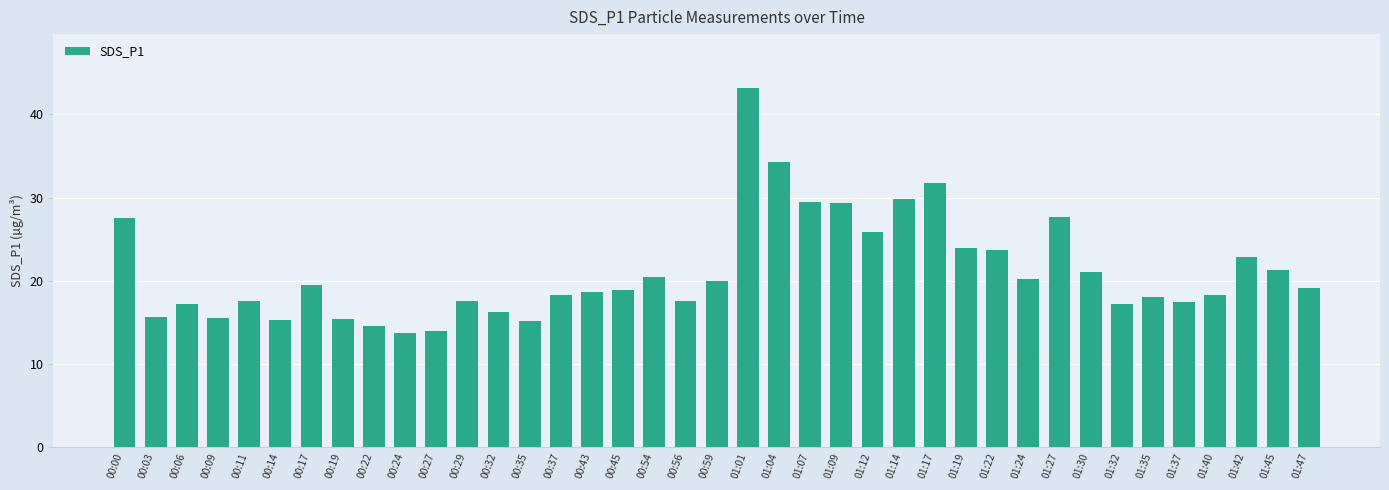

Which has a higher value, 00:59 or 01:17?

01:17